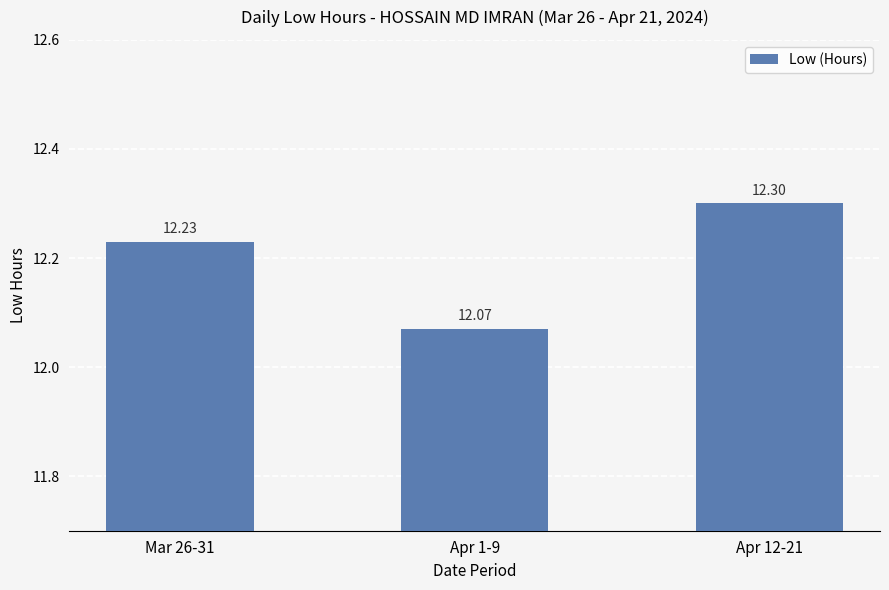

What is the change in value from Mar 26-31 to Apr 1-9?

-0.2